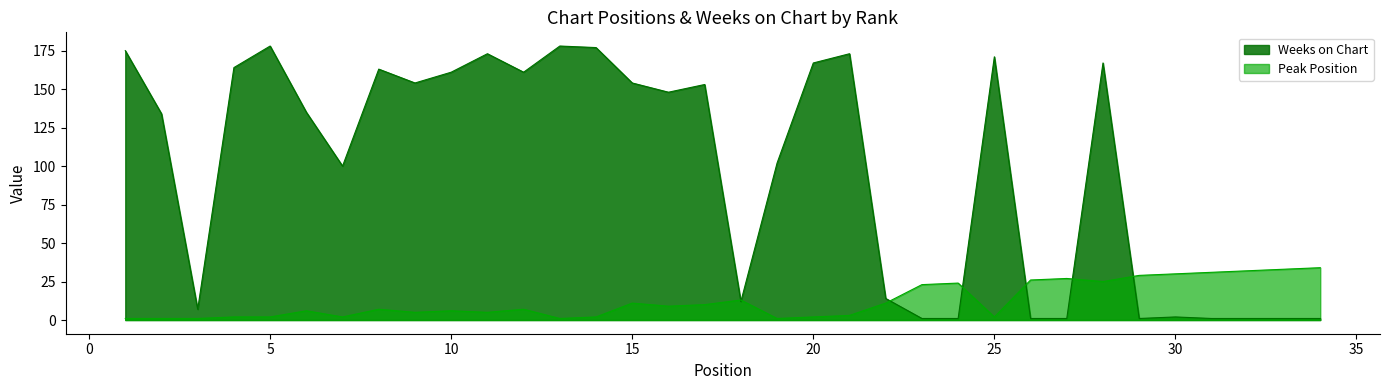

List the series in order of their peak value, lowest first.

Peak Position, Weeks on Chart